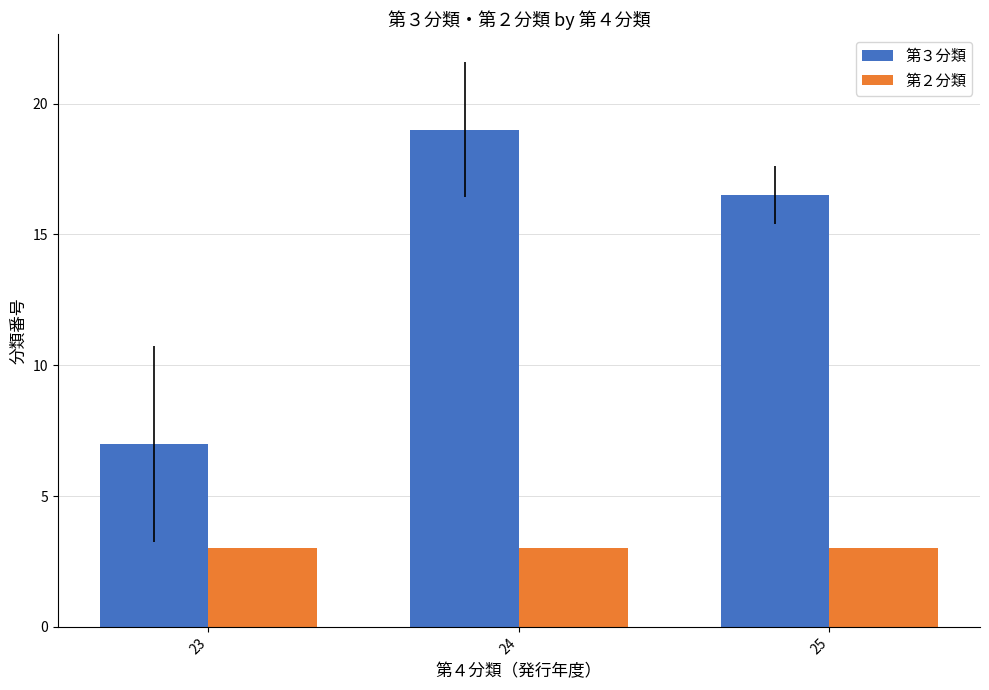

At which label does 第３分類 first exceed 16?

24